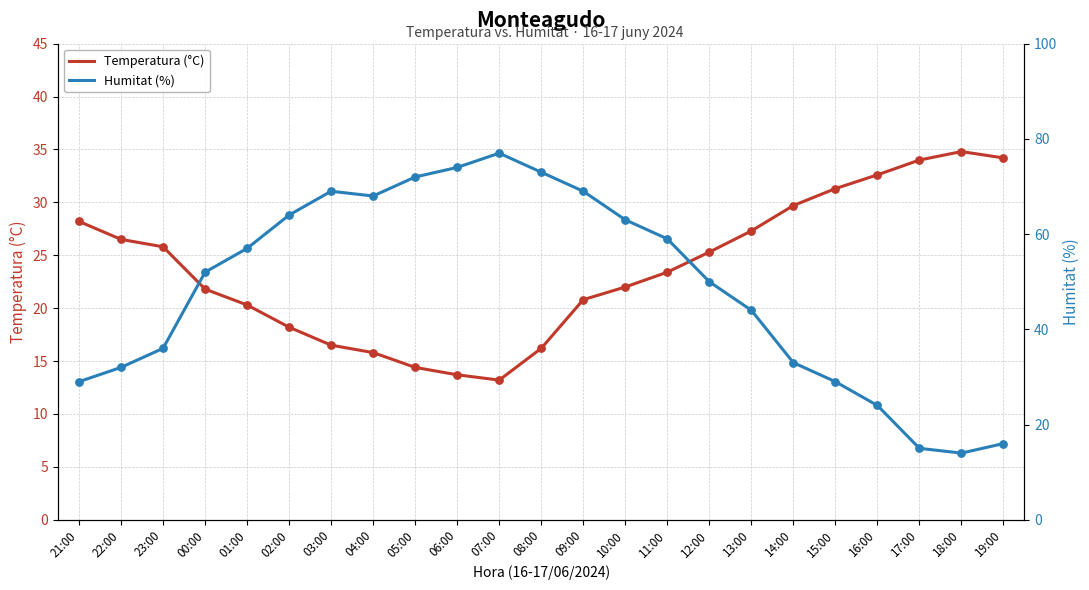

Which series has the largest total across all categories?

Humitat (%)